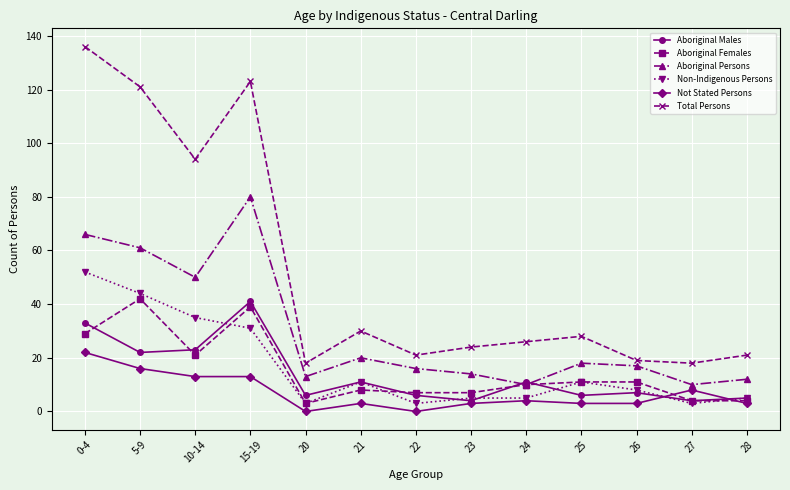

Which category has the highest value in the Aboriginal Females series?

5-9